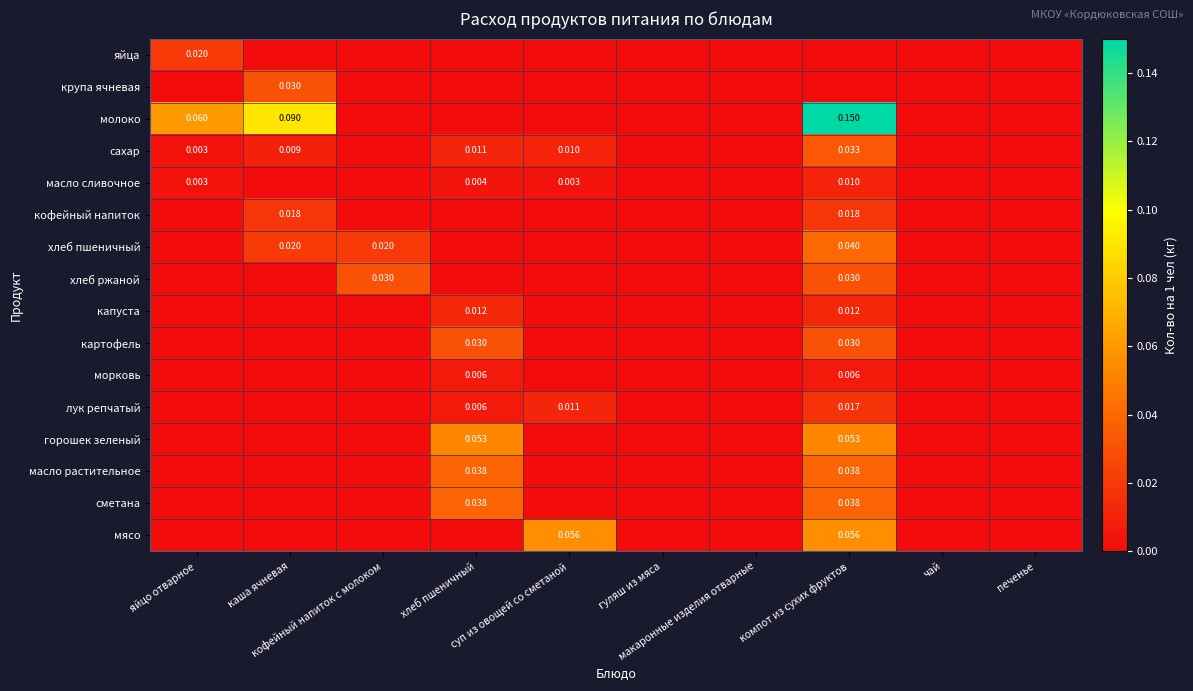

How many positive values does the яйца series have?

1